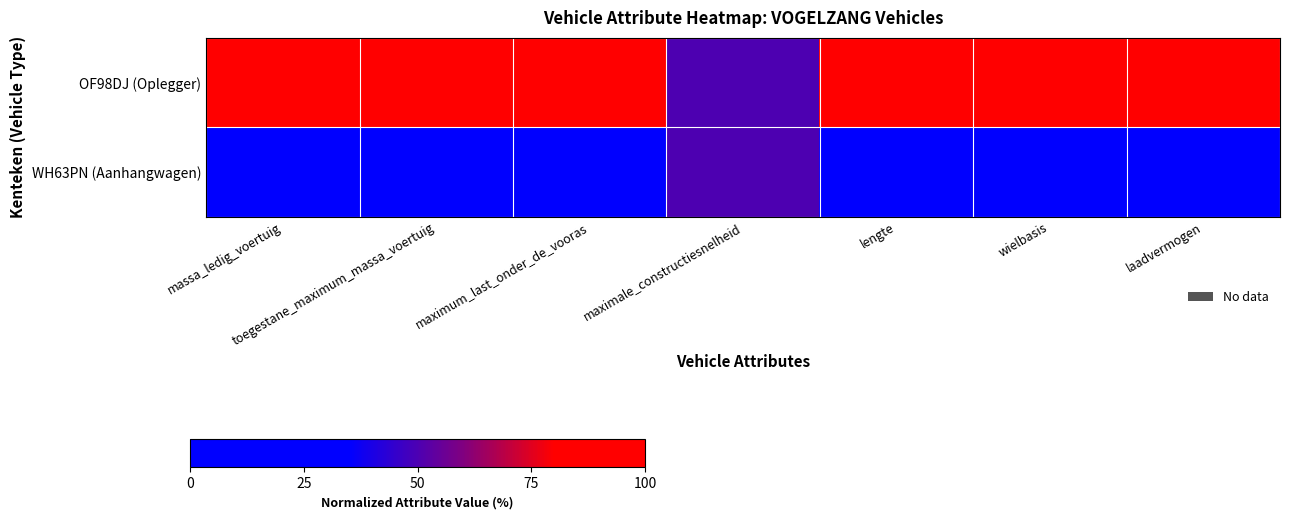

Which series has the largest range (max minus min)?

OF98DJ (Oplegger)